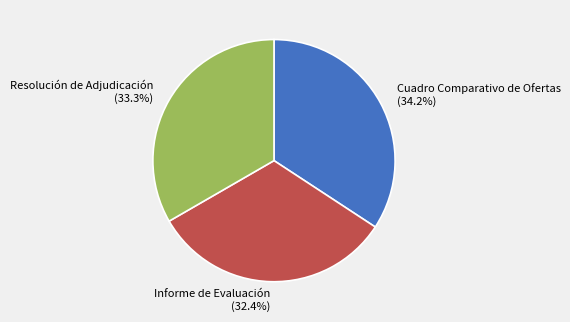

Which slice is the smallest?

Informe de Evaluación